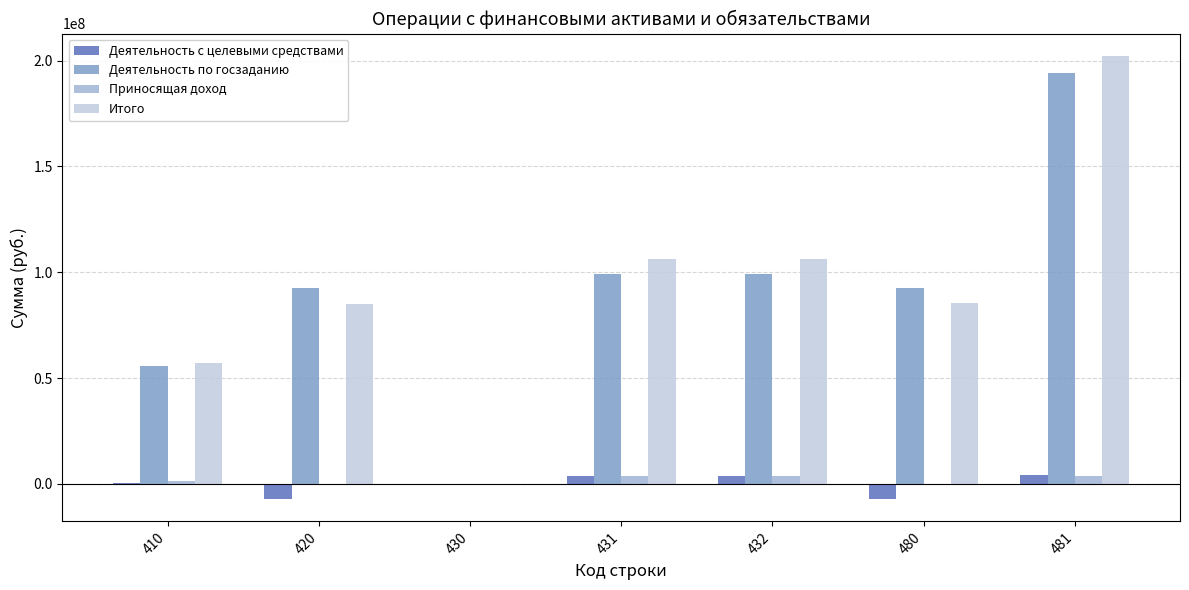

What is the sum of all Приносящая доход values?

12384979.9